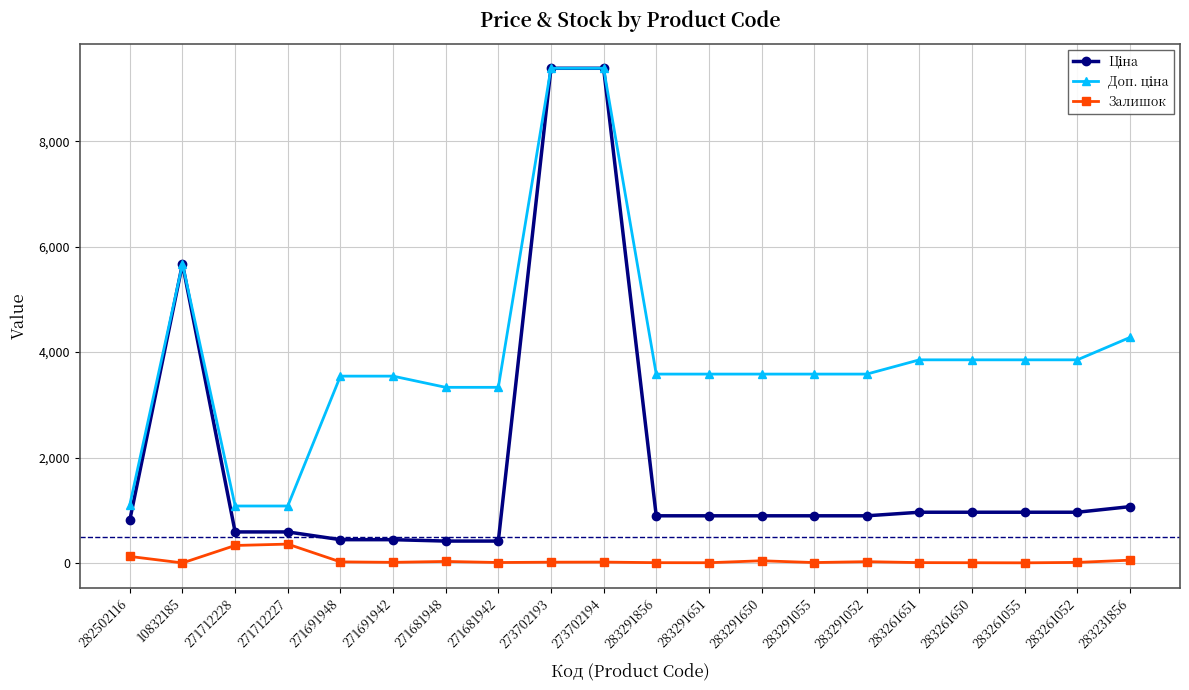

The Залишок series shows 2.0 at 10832185. True or false?

True